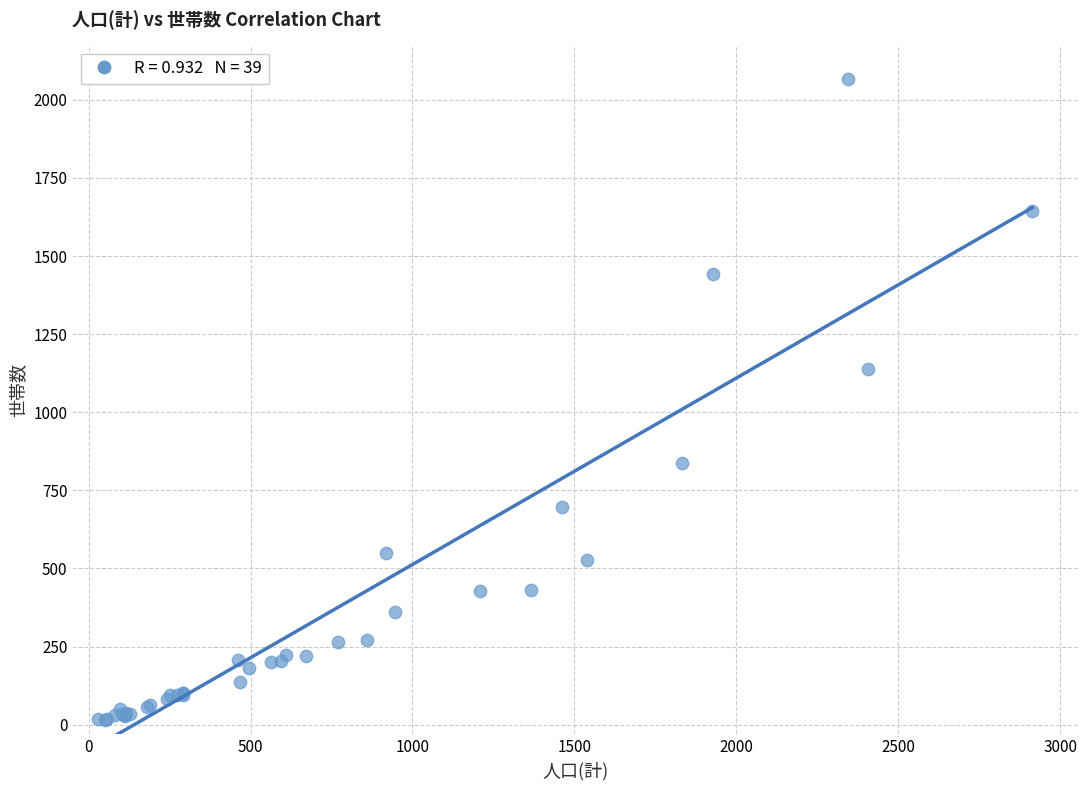

What Y value in the scatter plot is closest to 1042?

1138